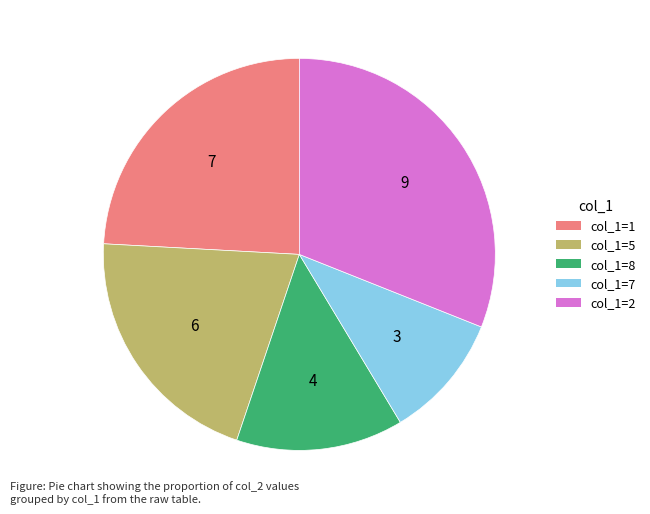

Does any single category account for the majority?

No